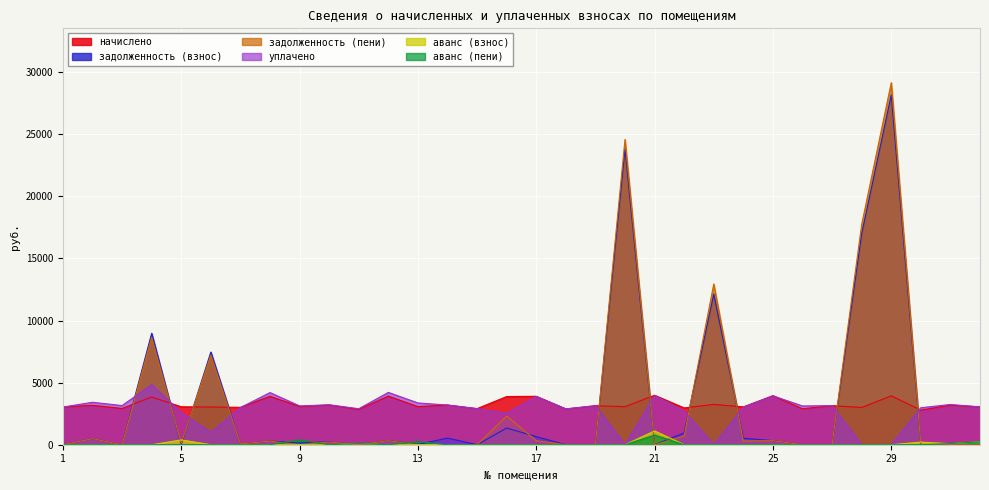

At which label does начислено first exceed 3076?

2